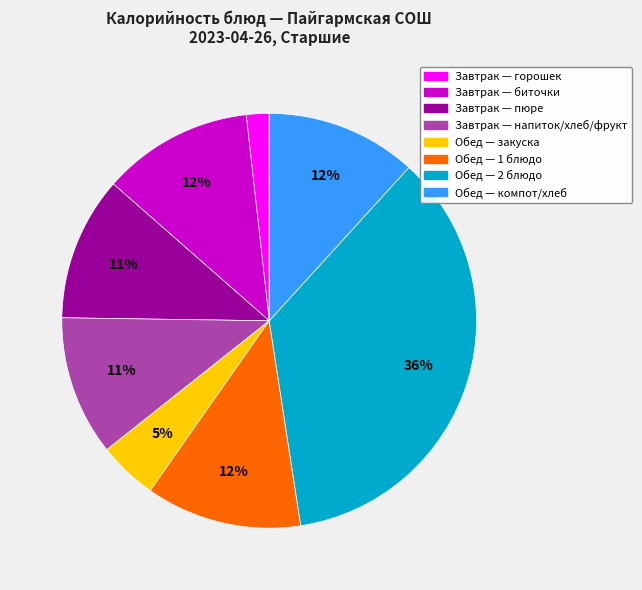

How many slices are in this pie chart?

8